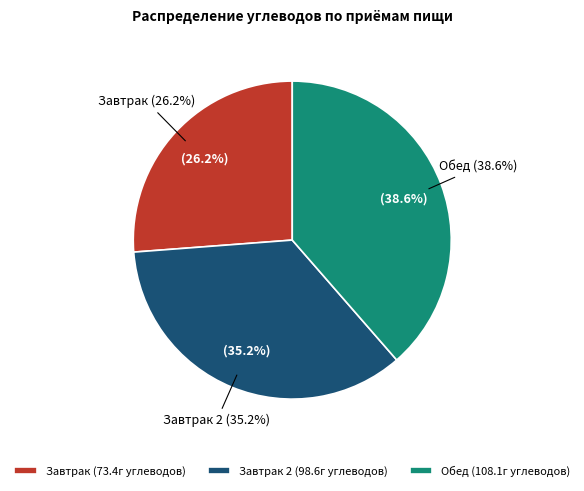

To the nearest percent, what portion does Завтрак represent?

26%